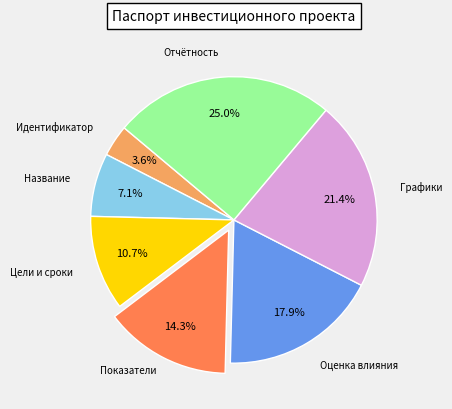

To the nearest percent, what is the difference between the largest and smallest slice percentages?

21%